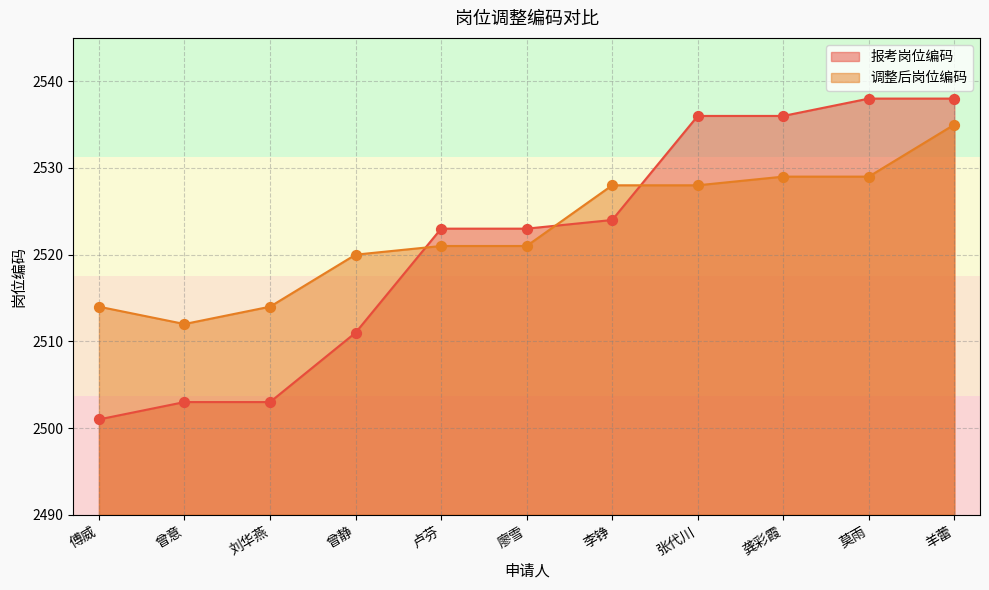

At how many categories does at least one series exceed 2527?

5